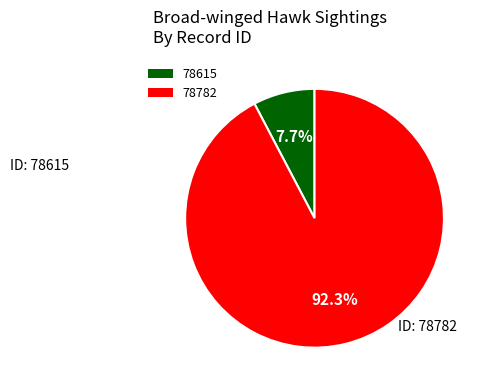

What is the largest slice in the pie chart?

78782